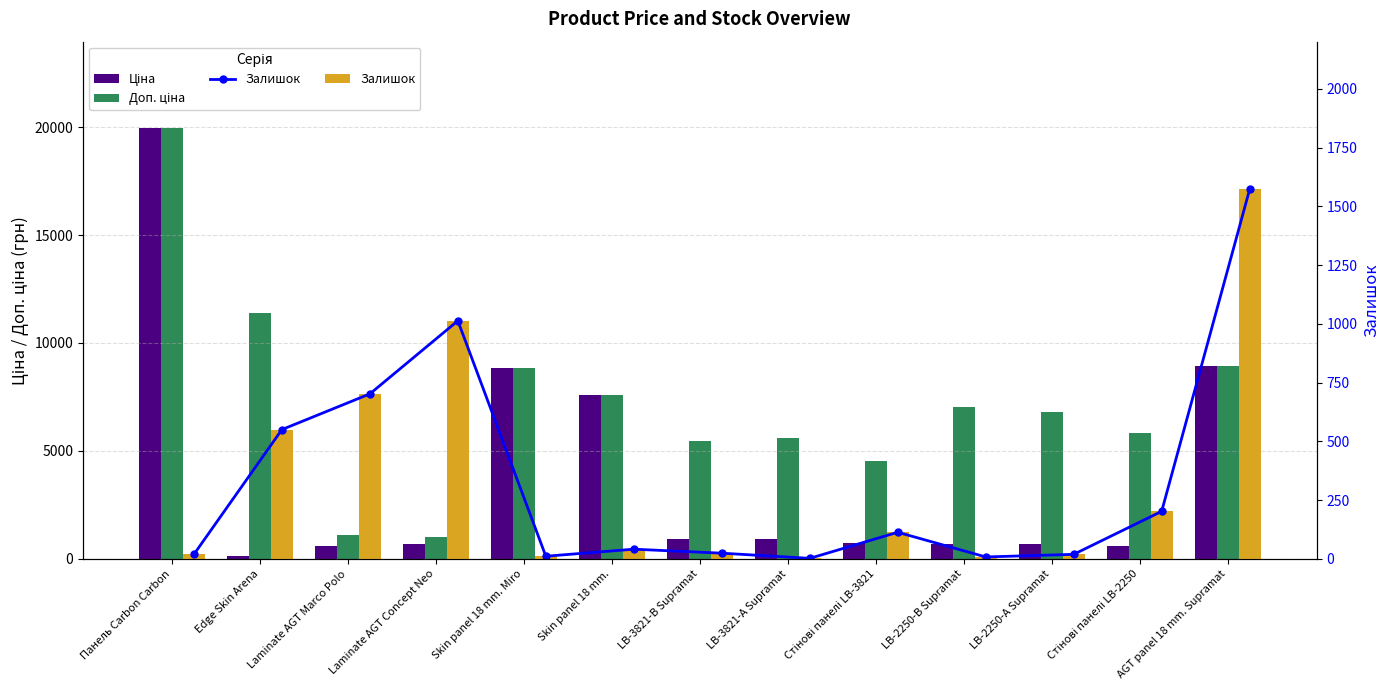

Is the value of Доп. ціна at Laminate AGT Concept Neo greater than the value of Залишок at Стінові панелі LB-2250?

Yes